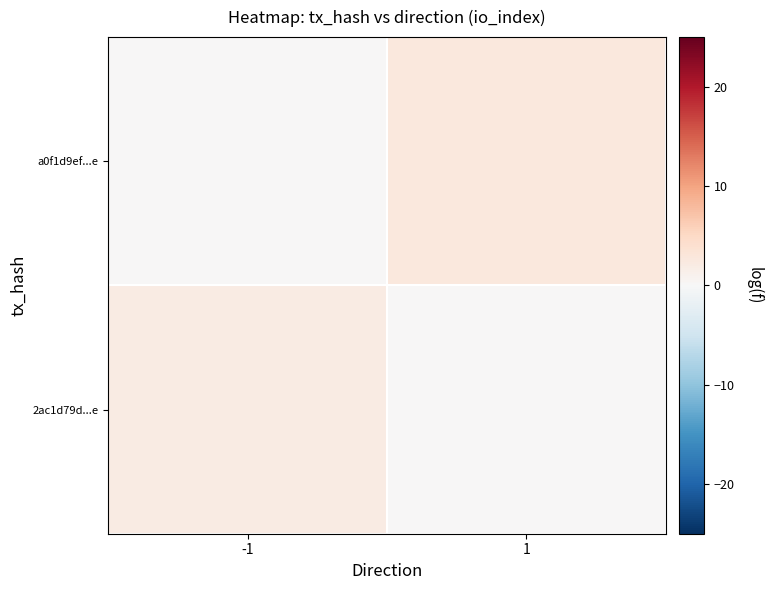

What is the total value across all series at -1?

2.1